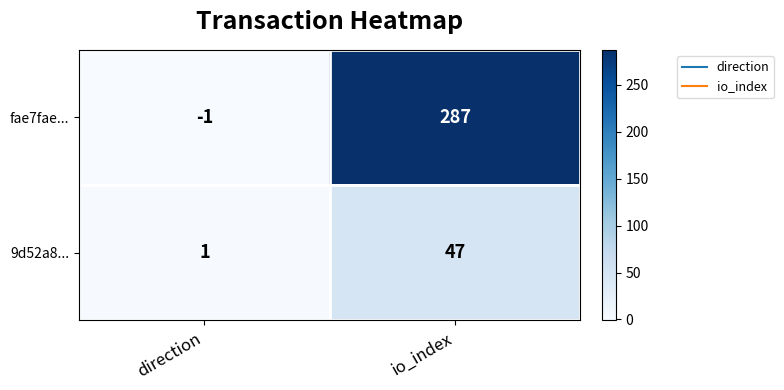

What is the sum of all fae7fae... values?

286